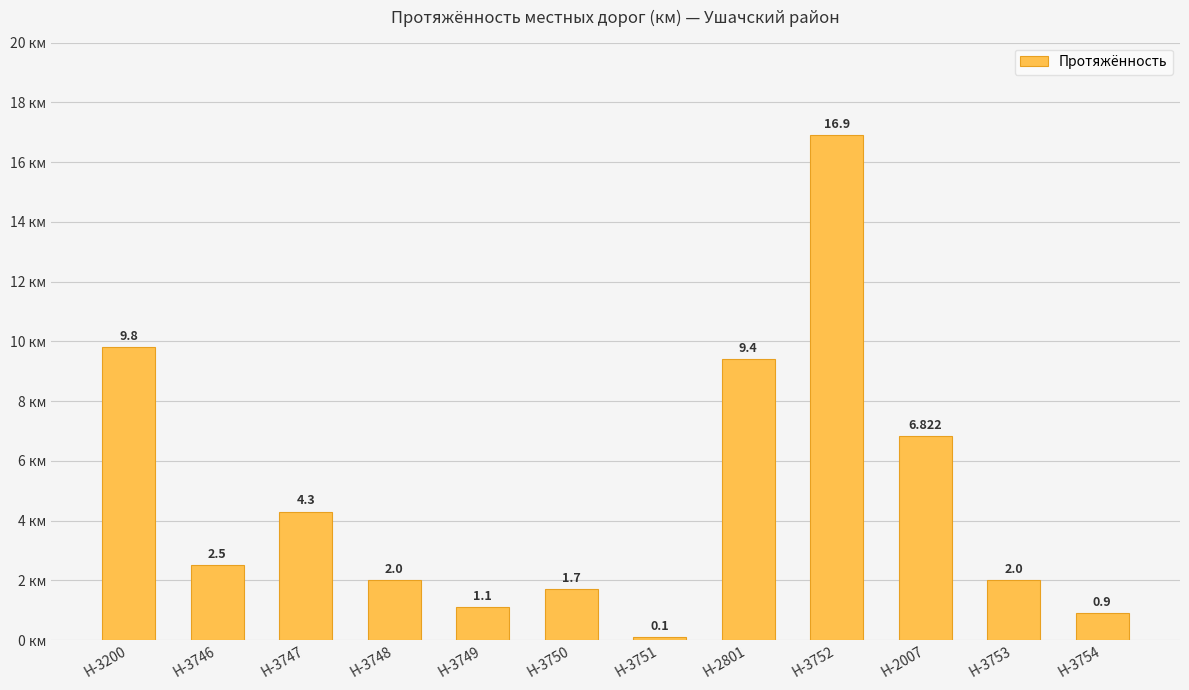

Reading left to right, transcribe all the data shown in this chart.

Н-3200=9.8	Н-3746=2.5	Н-3747=4.3	Н-3748=2.0	Н-3749=1.1	Н-3750=1.7	Н-3751=0.1	Н-2801=9.4	Н-3752=16.9	Н-2007=6.8	Н-3753=2.0	Н-3754=0.9